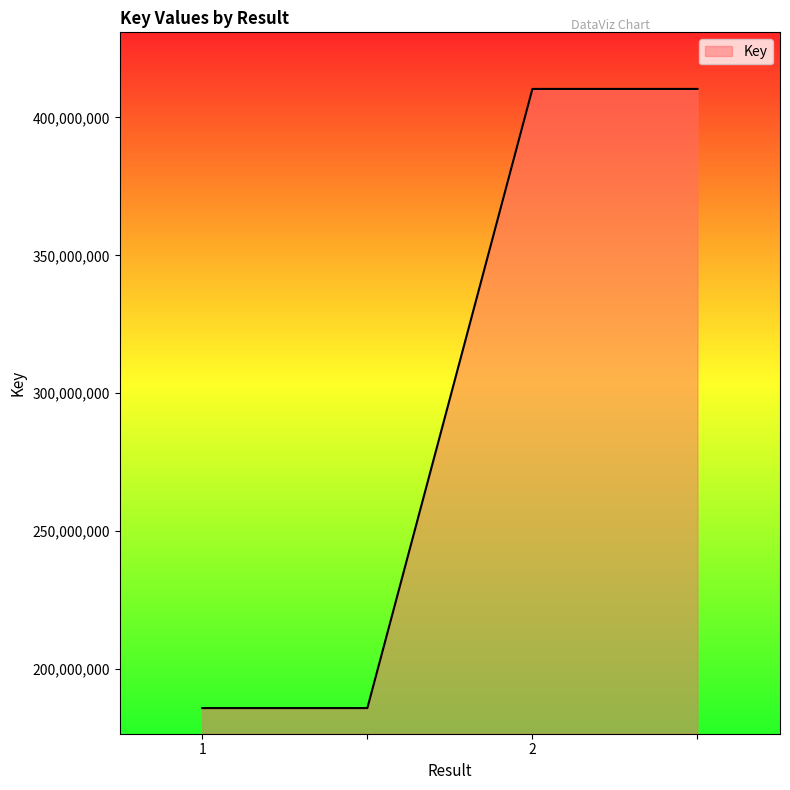

How many lines are shown in the chart?

1